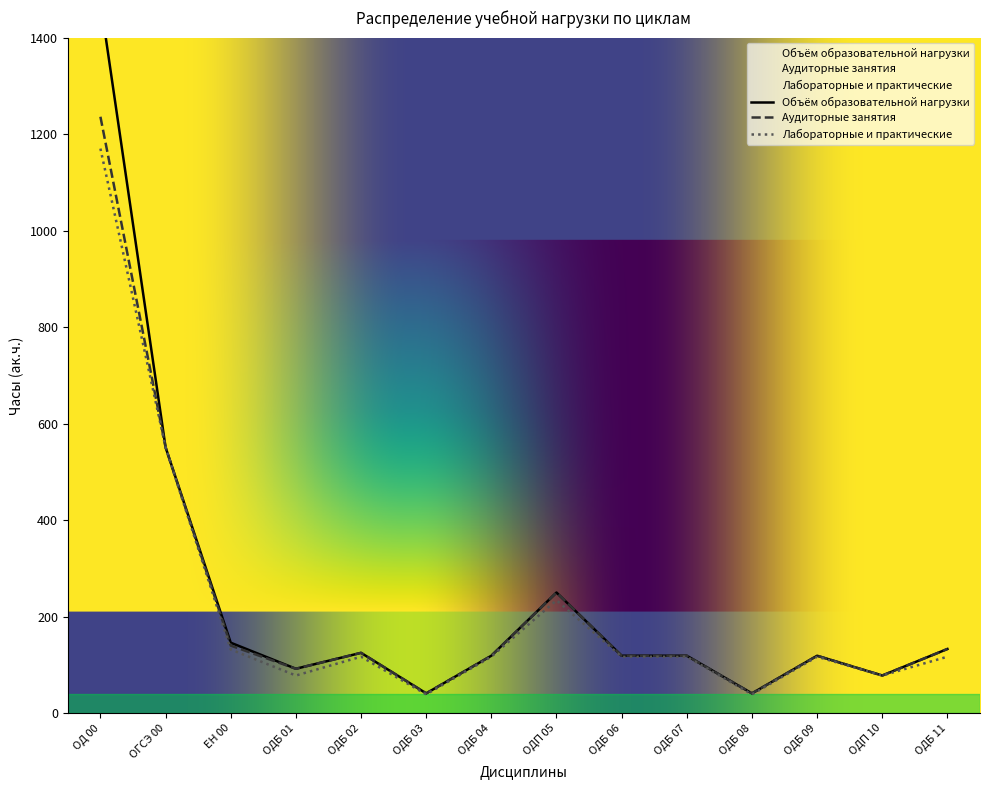

What position from the right is ОДБ 11?

1